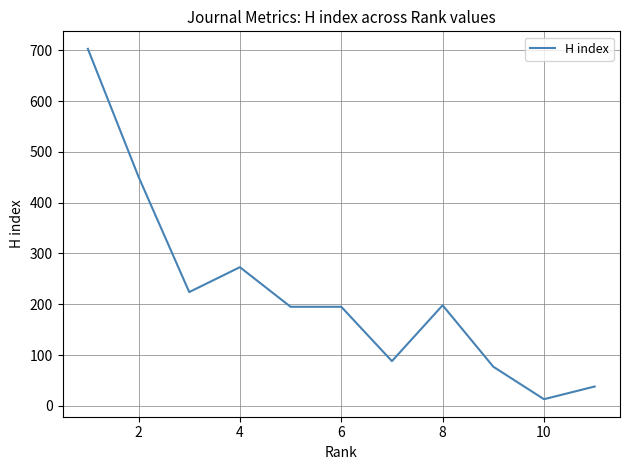

Does the chart display data point markers on the line(s)?

No